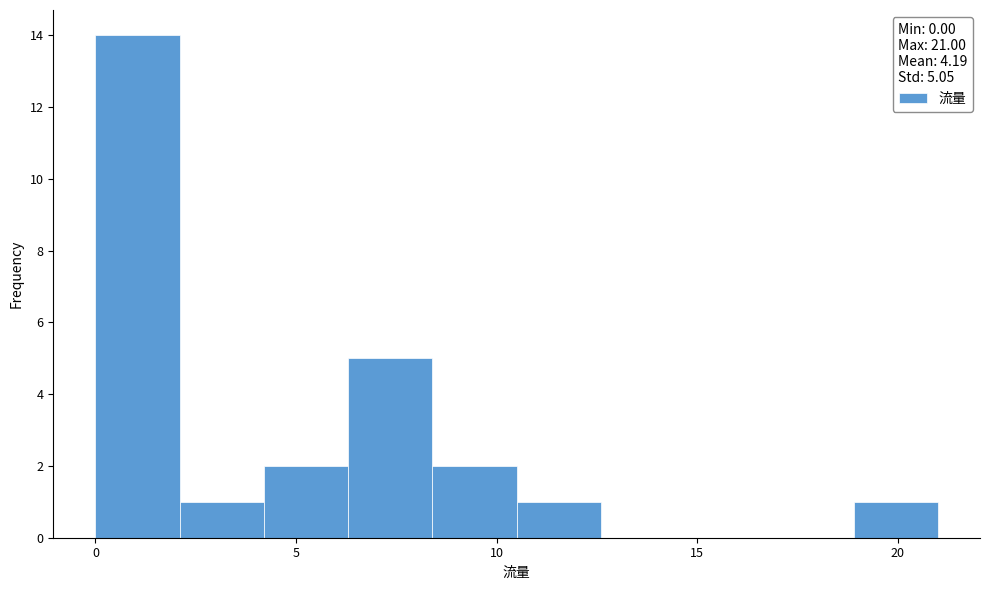

Reading left to right, list every bar in this chart as the range it spans on the x-axis followed by its height. Neither the bar edges nor the heights are printed on the chart, so give them approximately, as read against the axes.

0.0 to 2.1: 14
2.1 to 4.2: 1
4.2 to 6.3: 2
6.3 to 8.4: 5
8.4 to 10.5: 2
10.5 to 12.6: 1
12.6 to 14.7: 0
14.7 to 16.8: 0
16.8 to 18.9: 0
18.9 to 21.0: 1